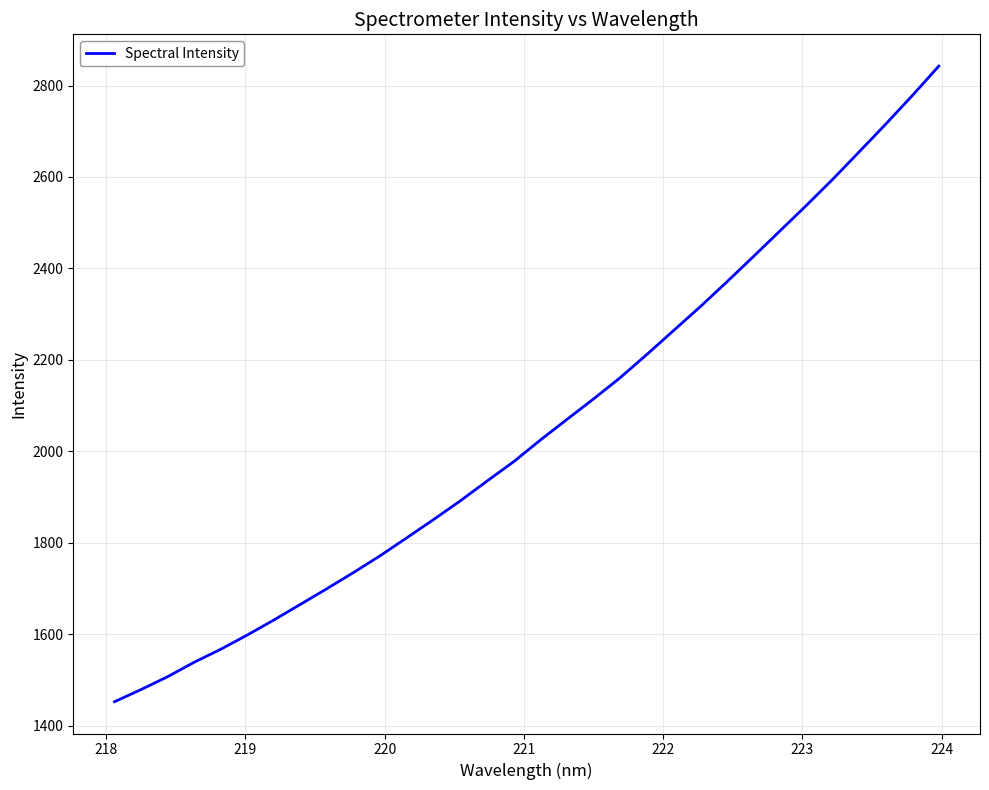

True or false: the data has more than 1 interior local peaks.

False